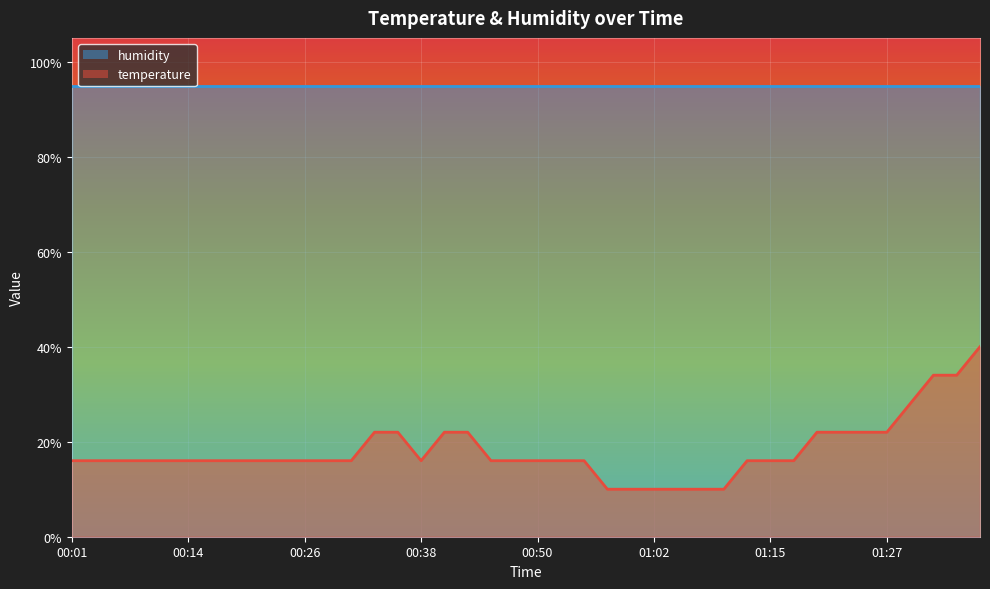

What is the label of the 8th point from the left?

00:18